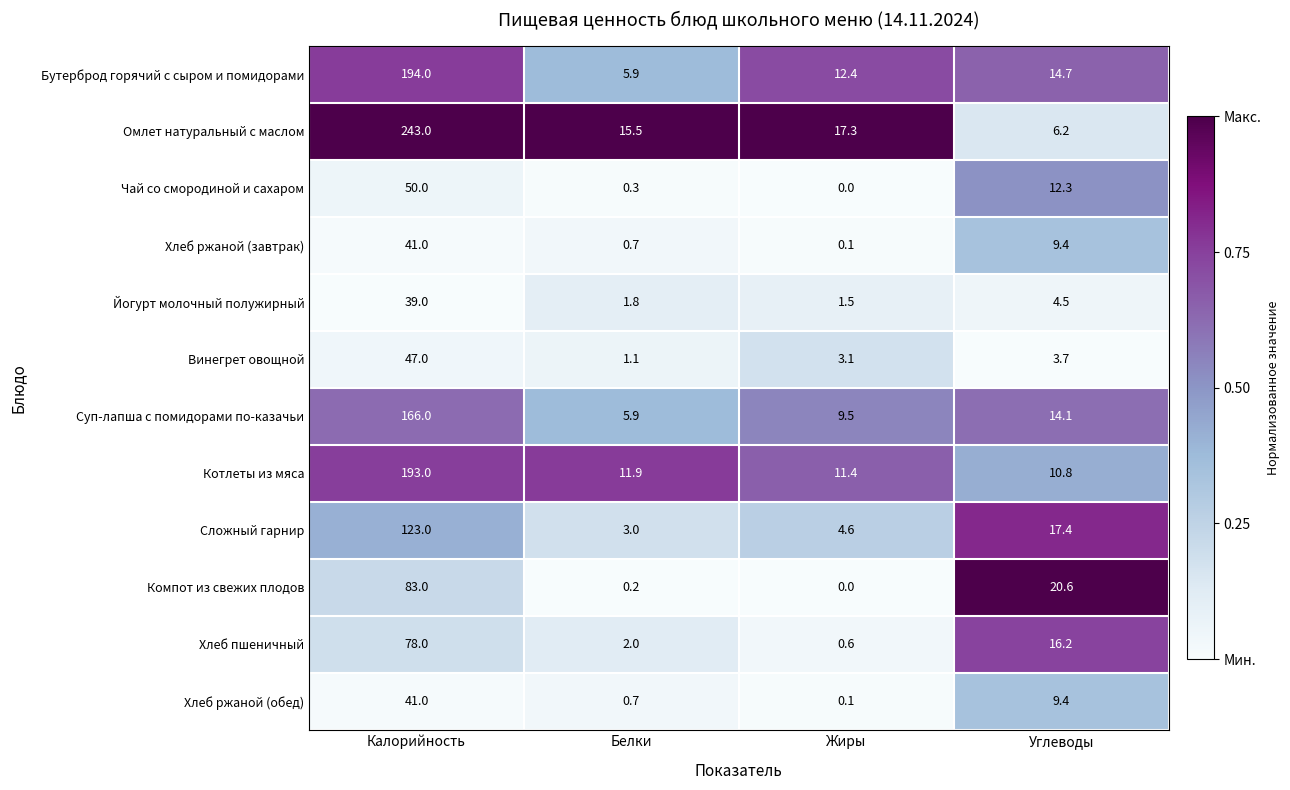

The Компот из свежих плодов series shows 20.6 at Углеводы. True or false?

True